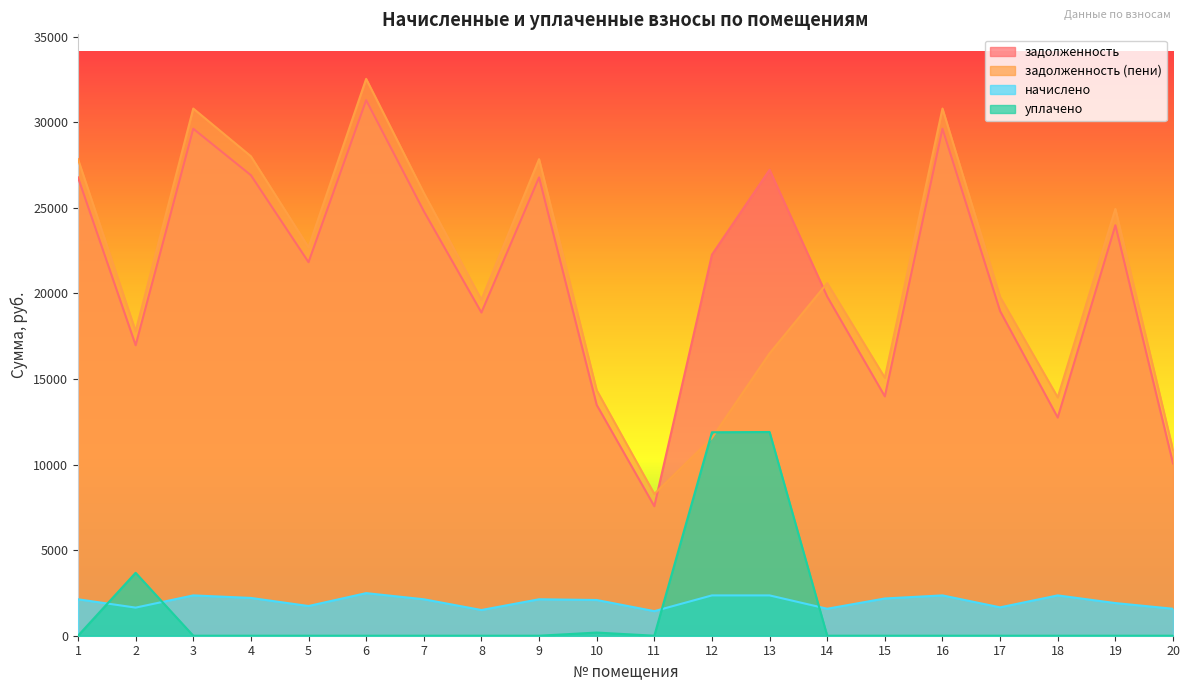

Does the chart have visible grid lines?

No